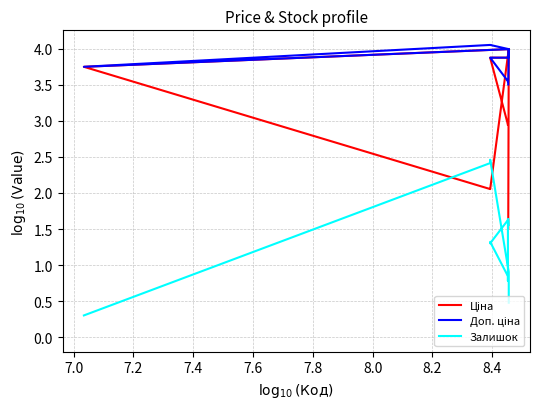

How many lines are shown in the chart?

3